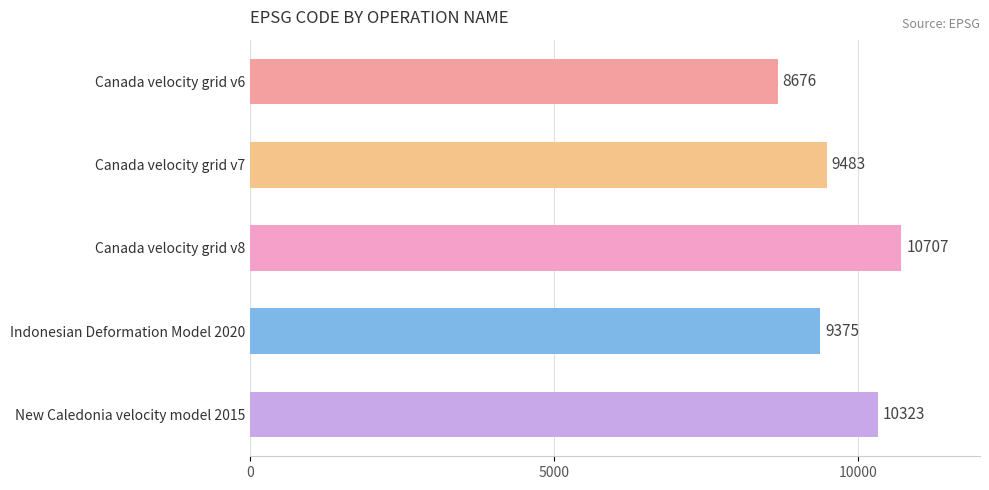

What is the label of the 4th bar from the top?

Indonesian Deformation Model 2020